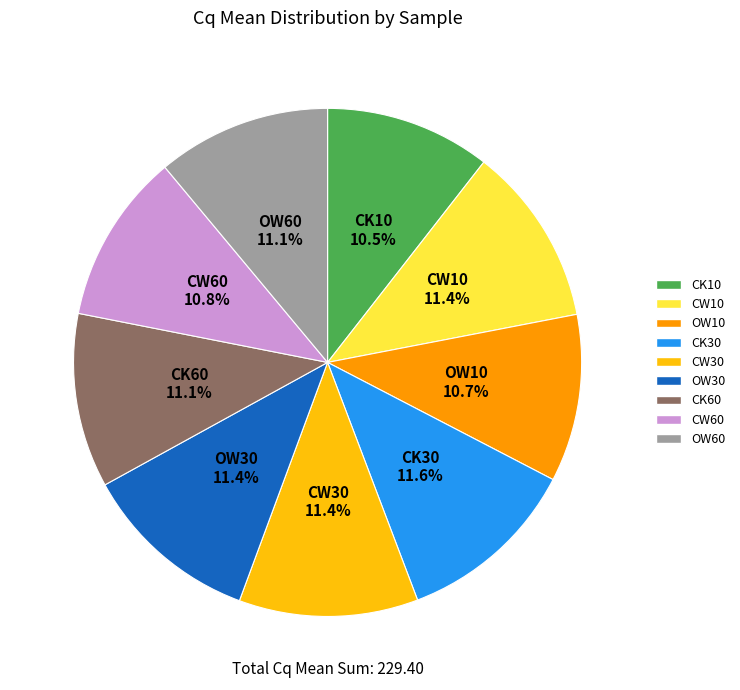

Count the number of slices in the pie.

9